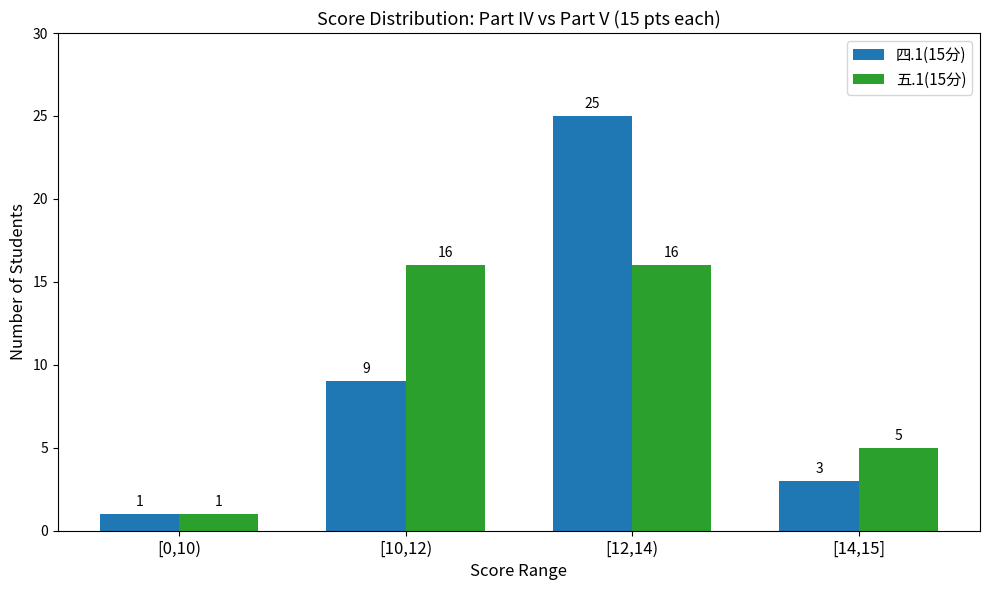

The value of 五.1(15分) at [14,15] is 5. True or false?

True